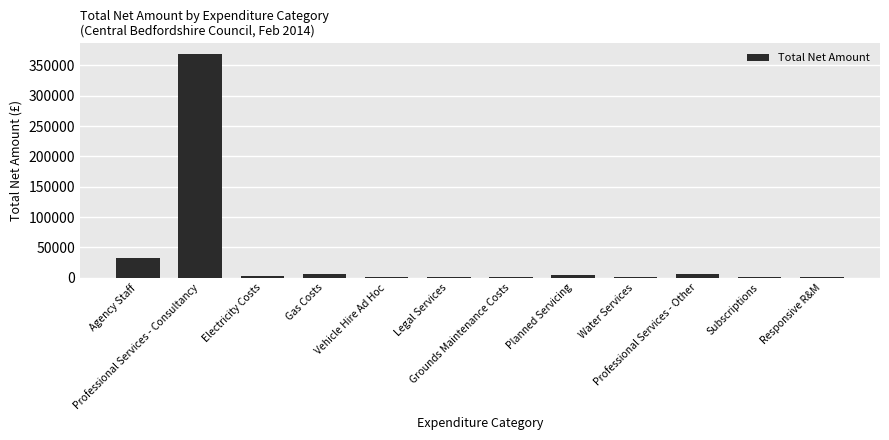

At which category does the chart reach its peak across all series?

Professional Services - Consultancy